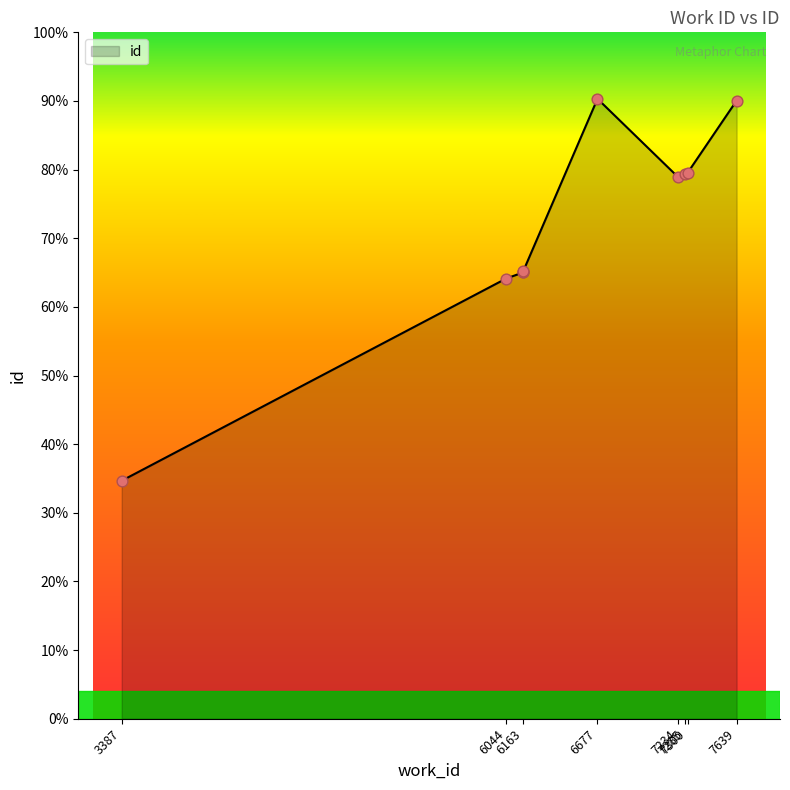

Between 7639 and 7234, which is larger?

7639